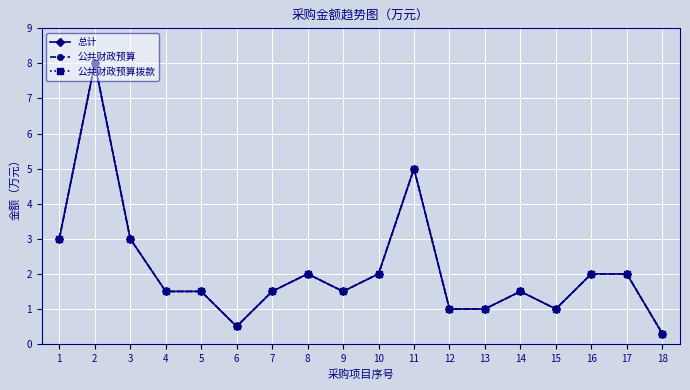

Is this an area chart (filled region under the line)?

No